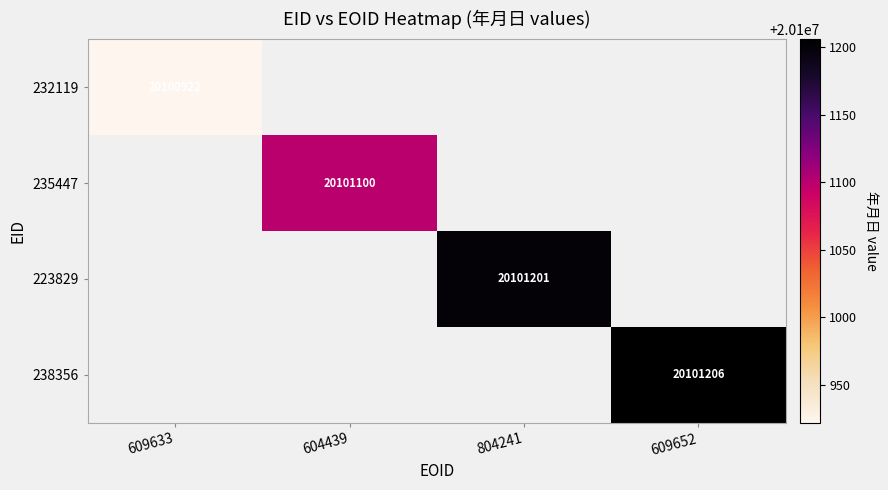

What is the smallest value displayed?

20100922.0